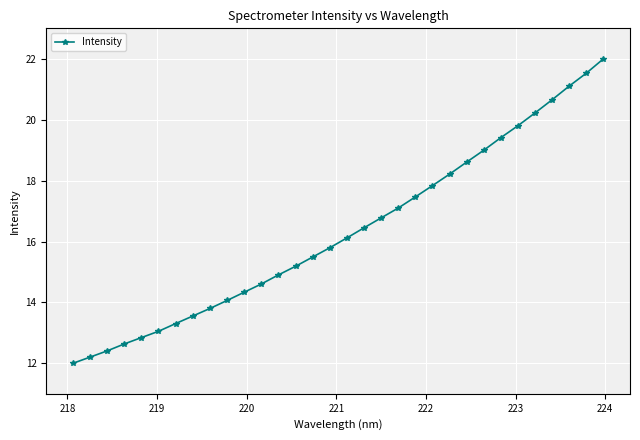

What is the smallest value displayed?

12.0